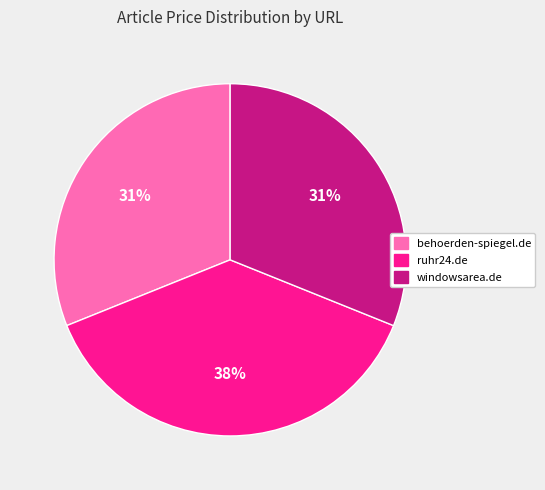

What is the largest slice in the pie chart?

ruhr24.de